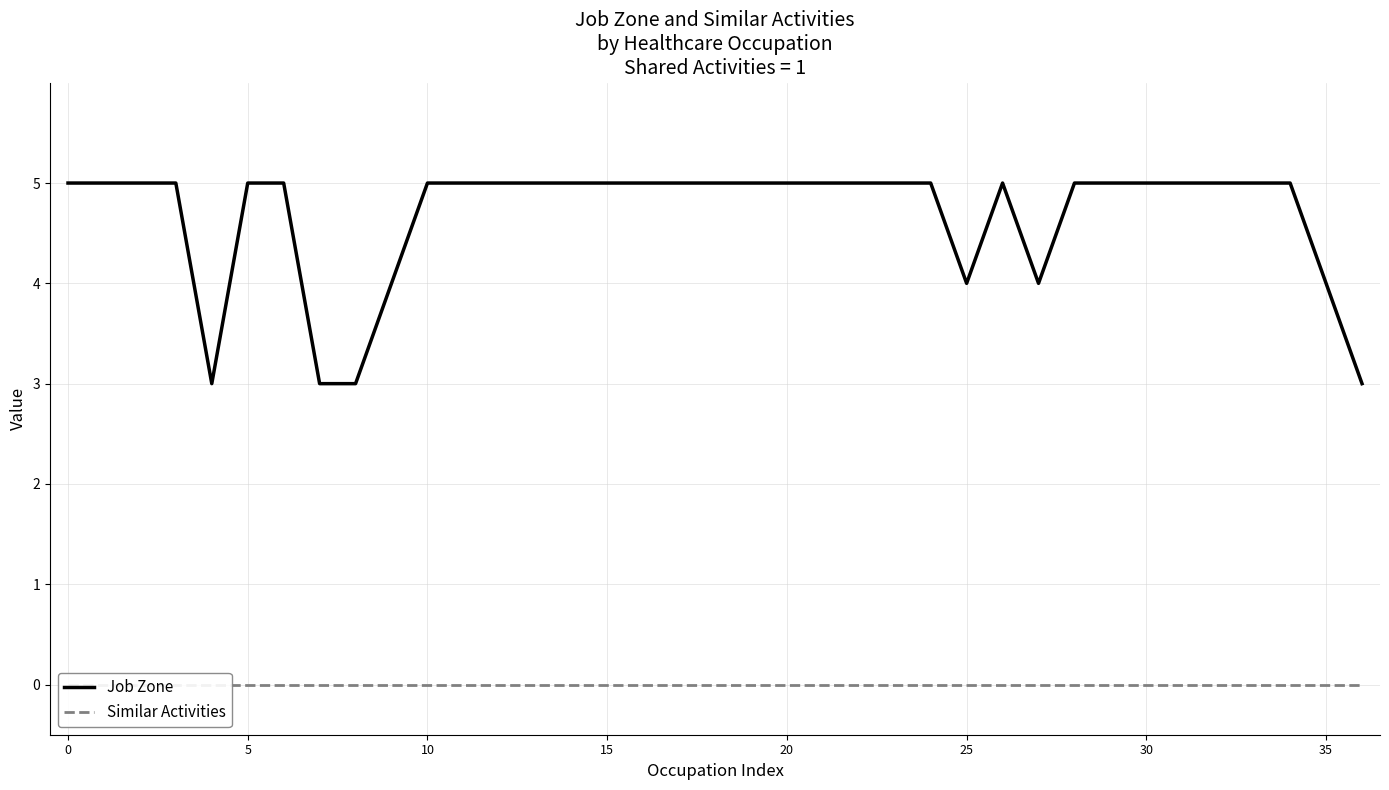

The Job Zone series shows 3 at 5. True or false?

False